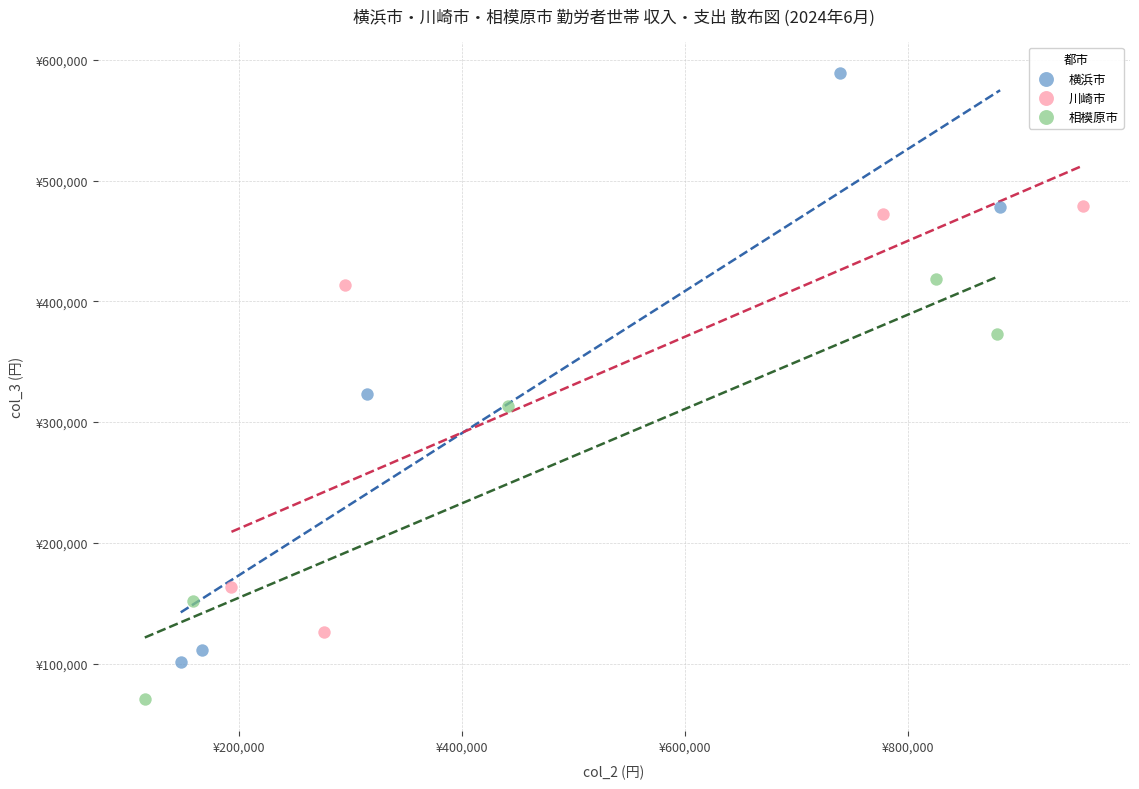

Which series reaches the minimum Y coordinate?

相模原市